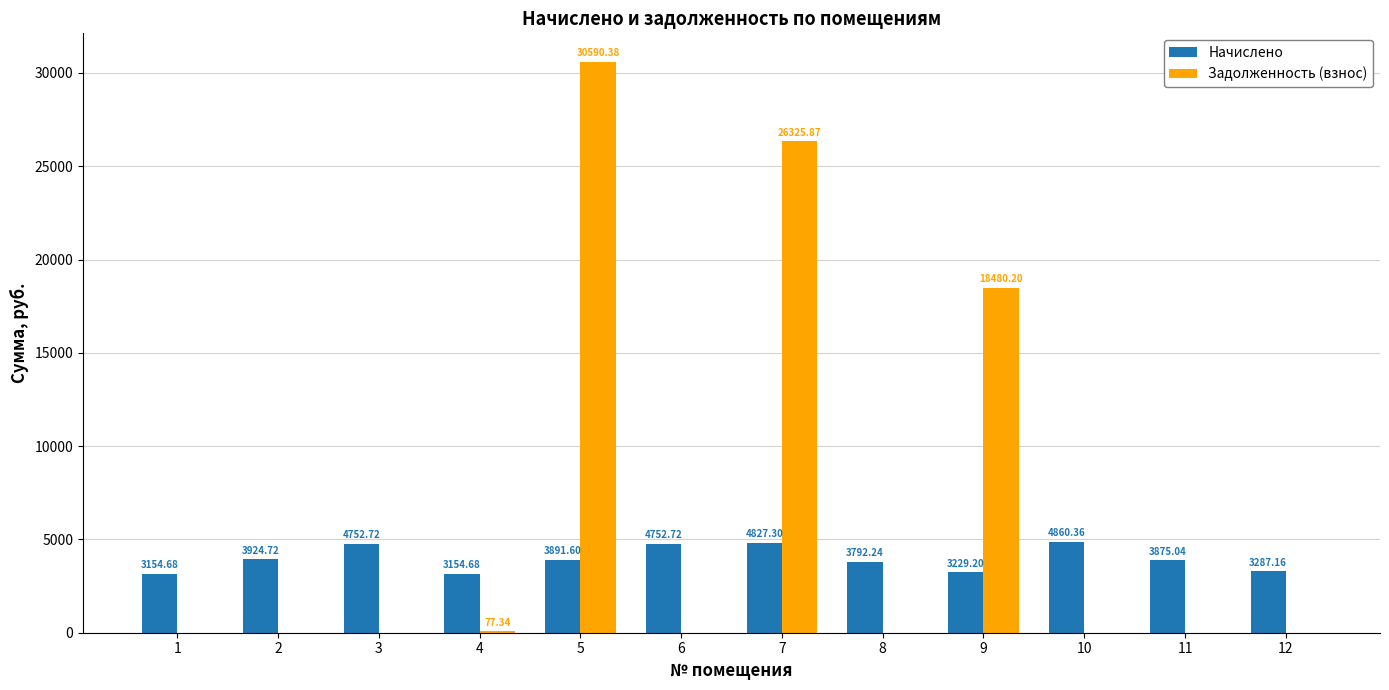

What is the average value of the Начислено series?

3958.5